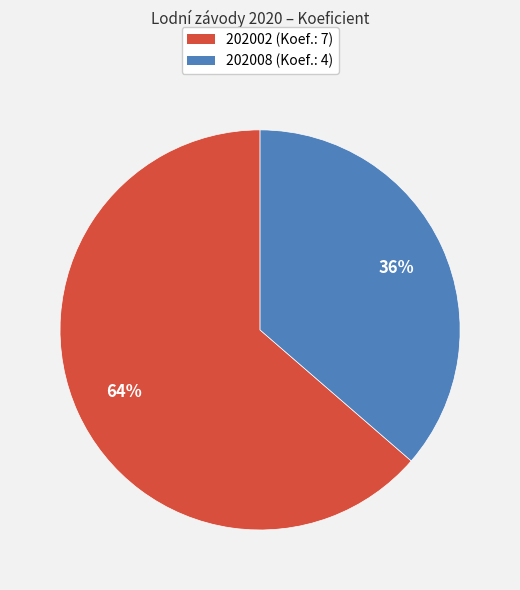

What is the smallest slice in the pie chart?

202008